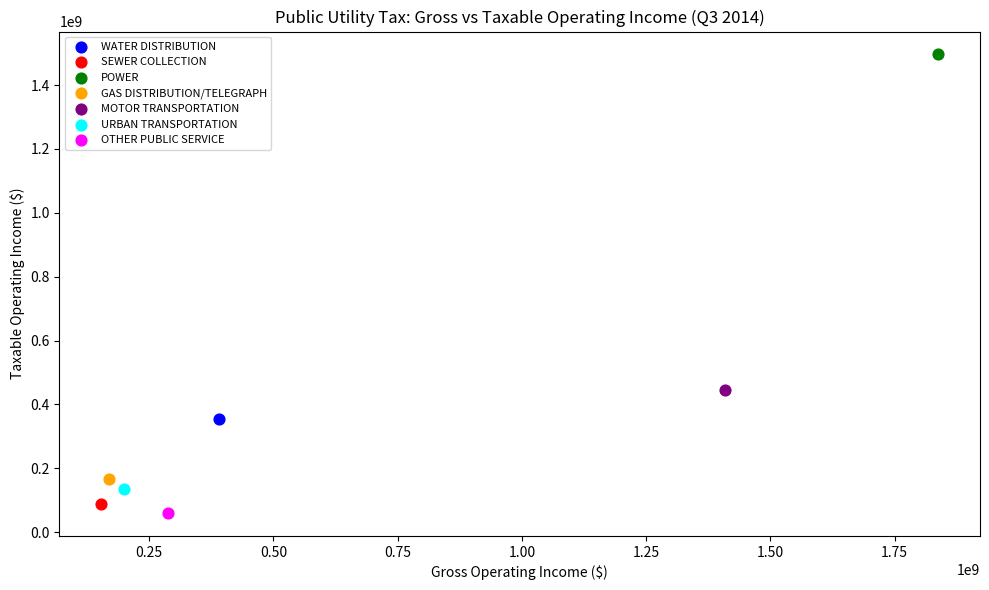

Which series reaches the maximum Y coordinate?

POWER